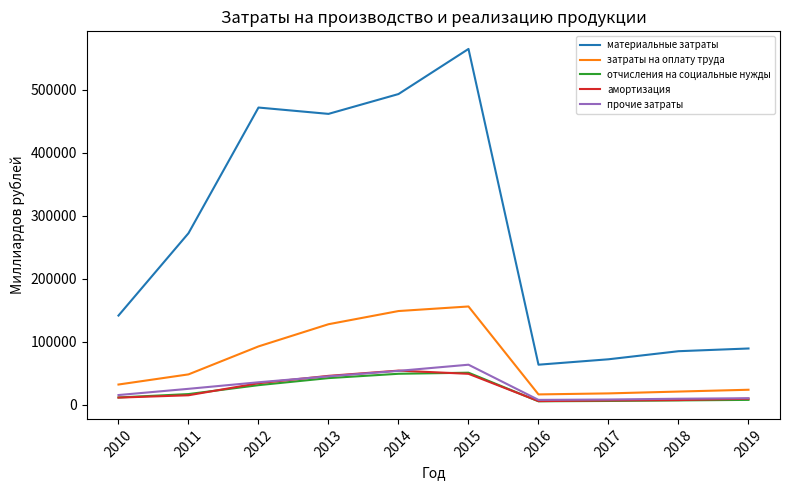

Which series changed the most between 2015 and 2019?

материальные затраты